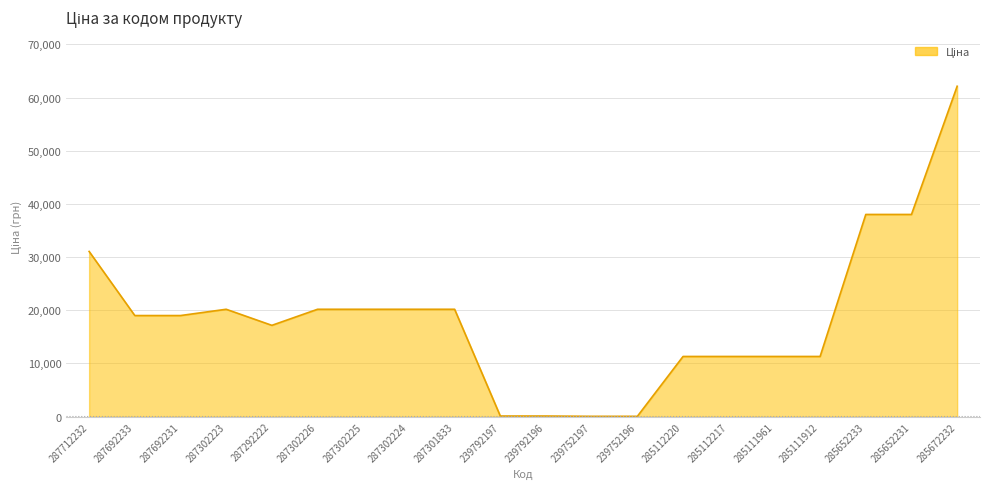

What is the change in value from 287712232 to 285652231?

+6952.9